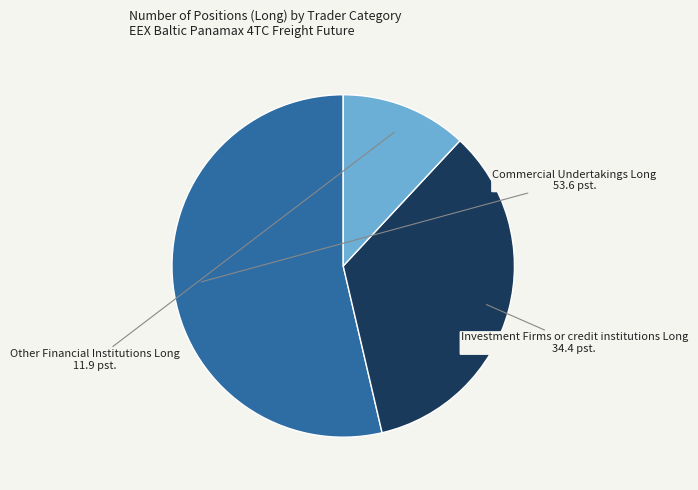

How many segments does this pie chart have?

3